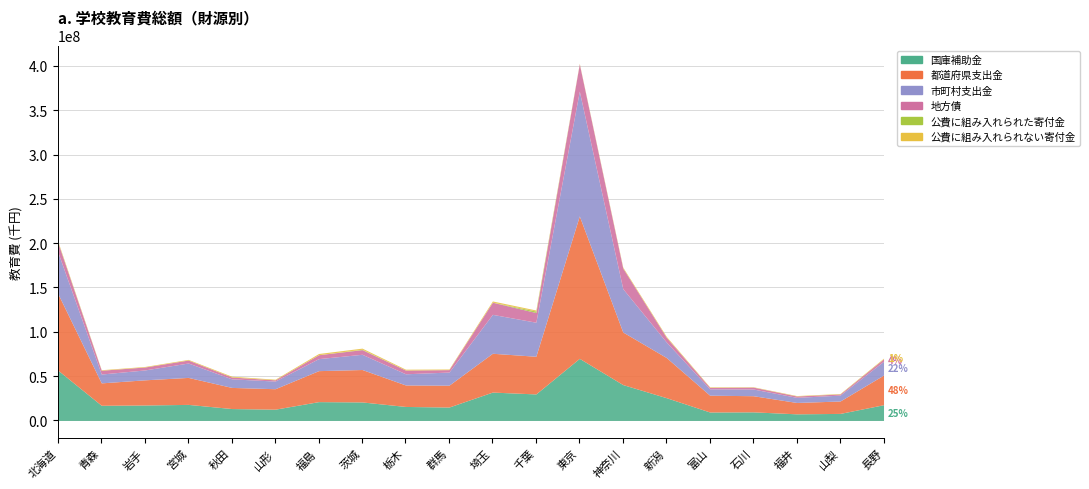

True or false: 地方債 and 市町村支出金 cross at least once.

False